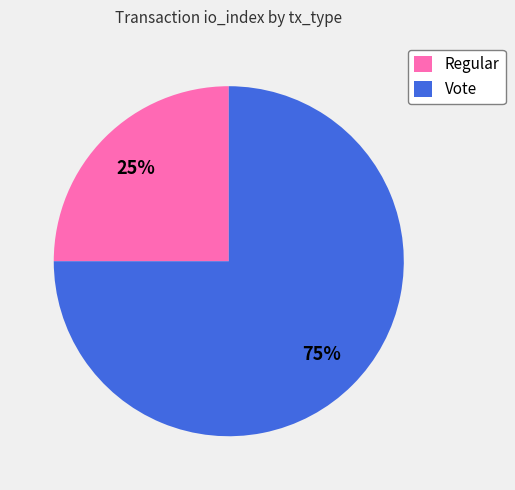

Combined, do Regular and Vote account for over 50%?

Yes